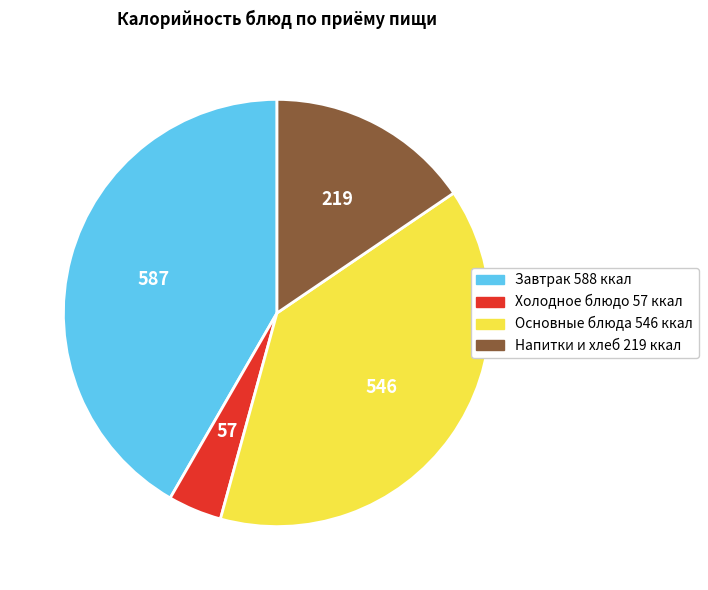

Is there a majority slice in this chart?

No